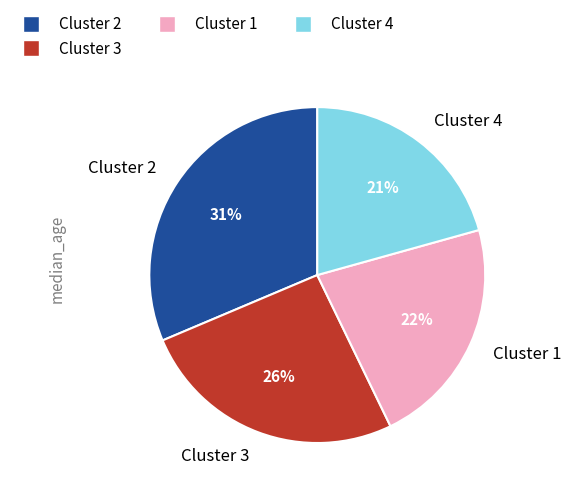

Does Cluster 3 account for over 50% of the chart?

No